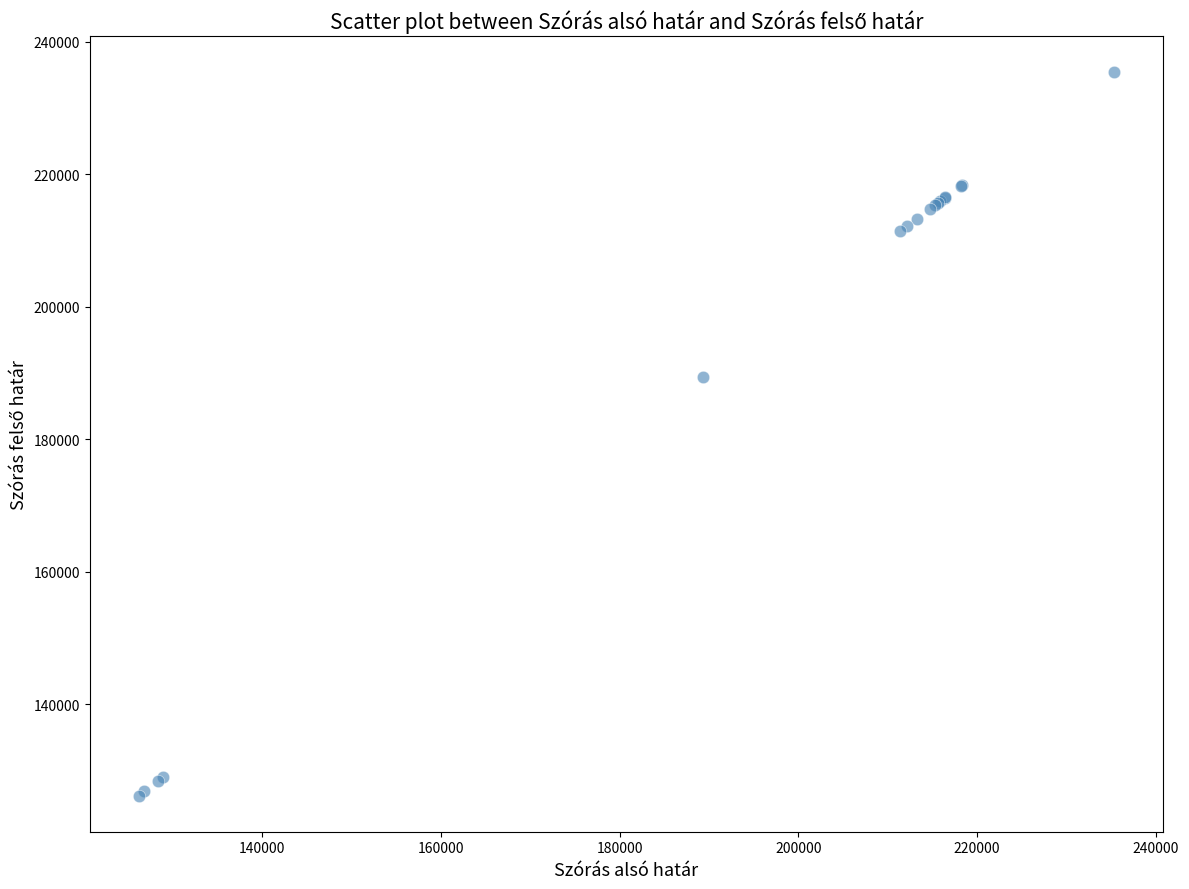

What Y value in the scatter plot is closest to 180772?

189324